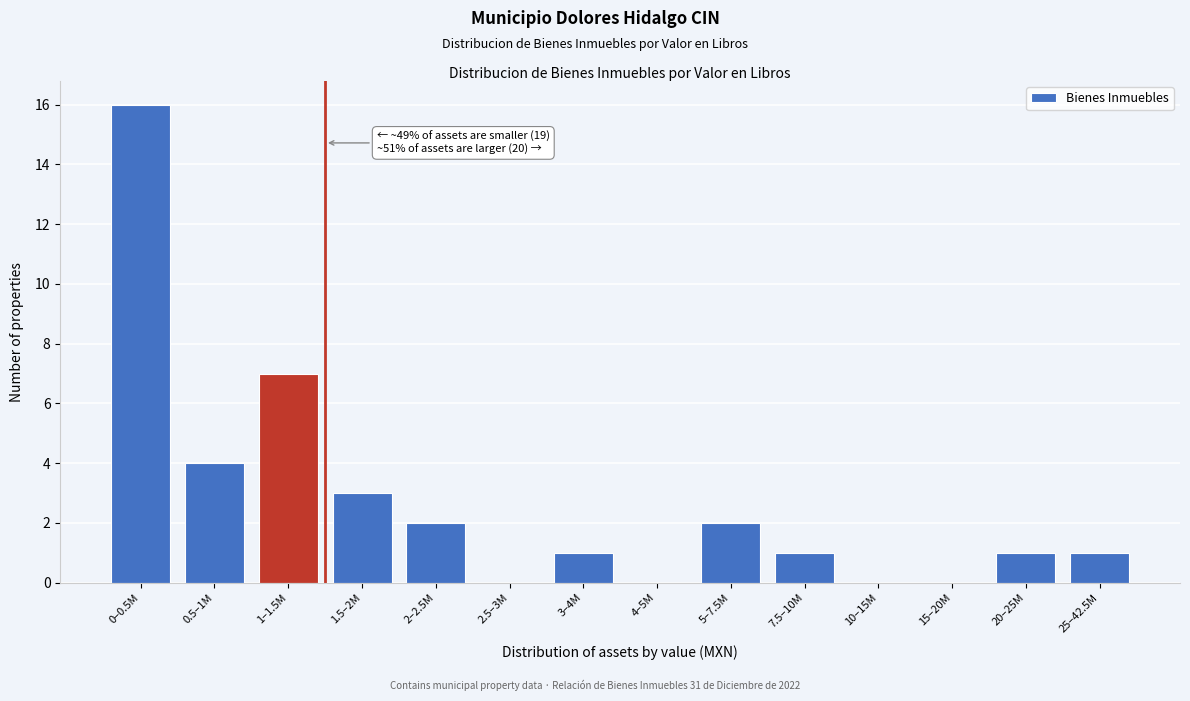

Reading right to left, what are all the values shown in this chart?

25–42.5M=1	20–25M=1	15–20M=0	10–15M=0	7.5–10M=1	5–7.5M=2	4–5M=0	3–4M=1	2.5–3M=0	2–2.5M=2	1.5–2M=3	1–1.5M=7	0.5–1M=4	0–0.5M=16